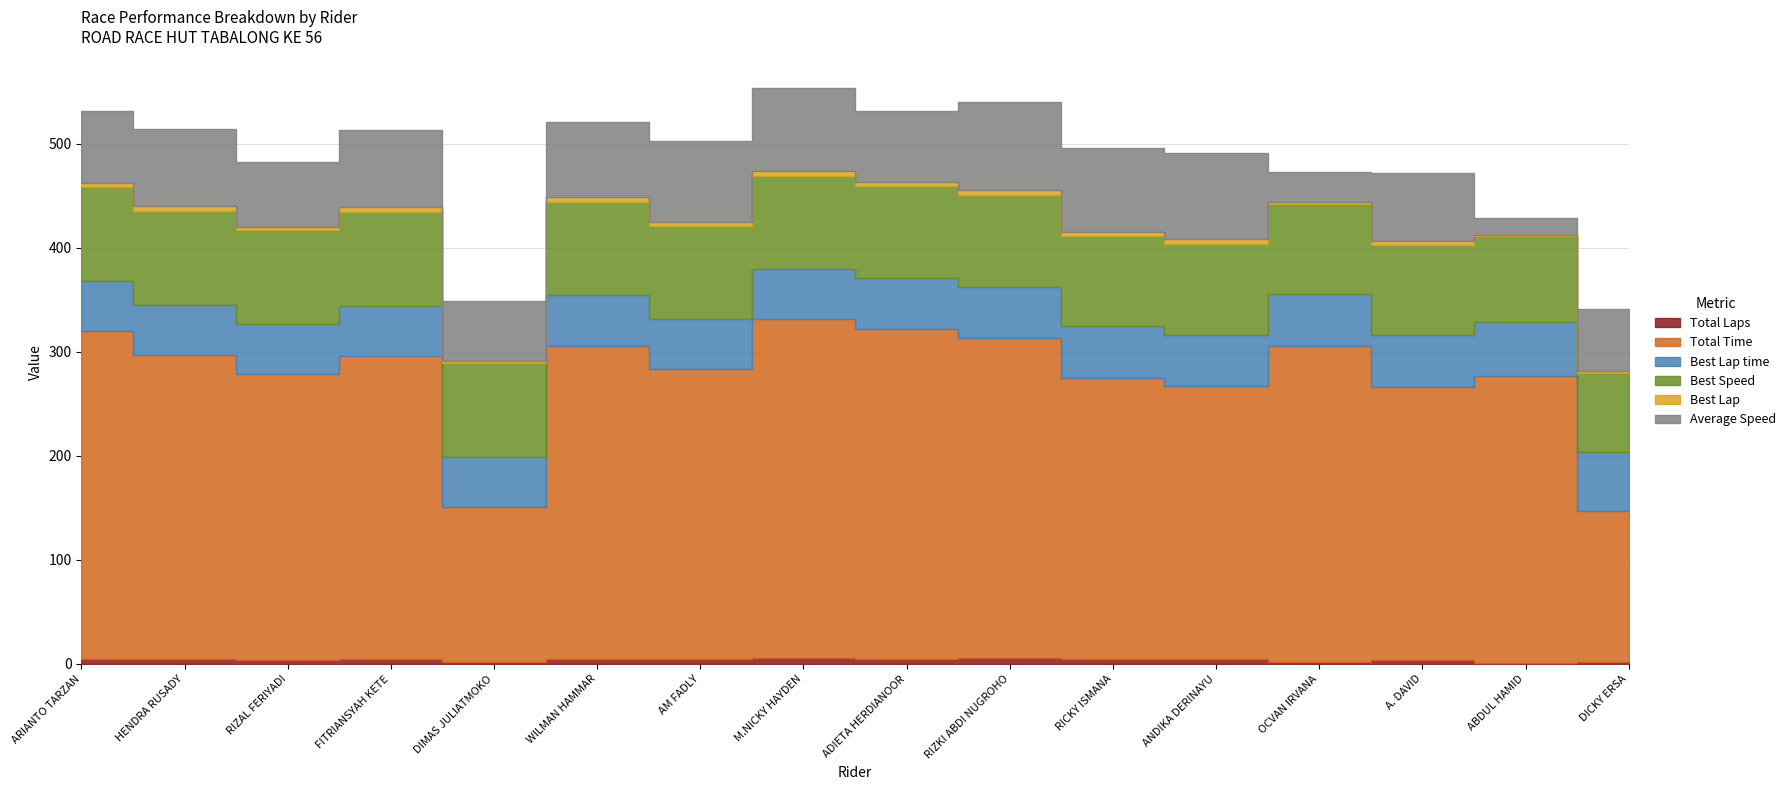

What is the maximum value shown in the chart?

325.4